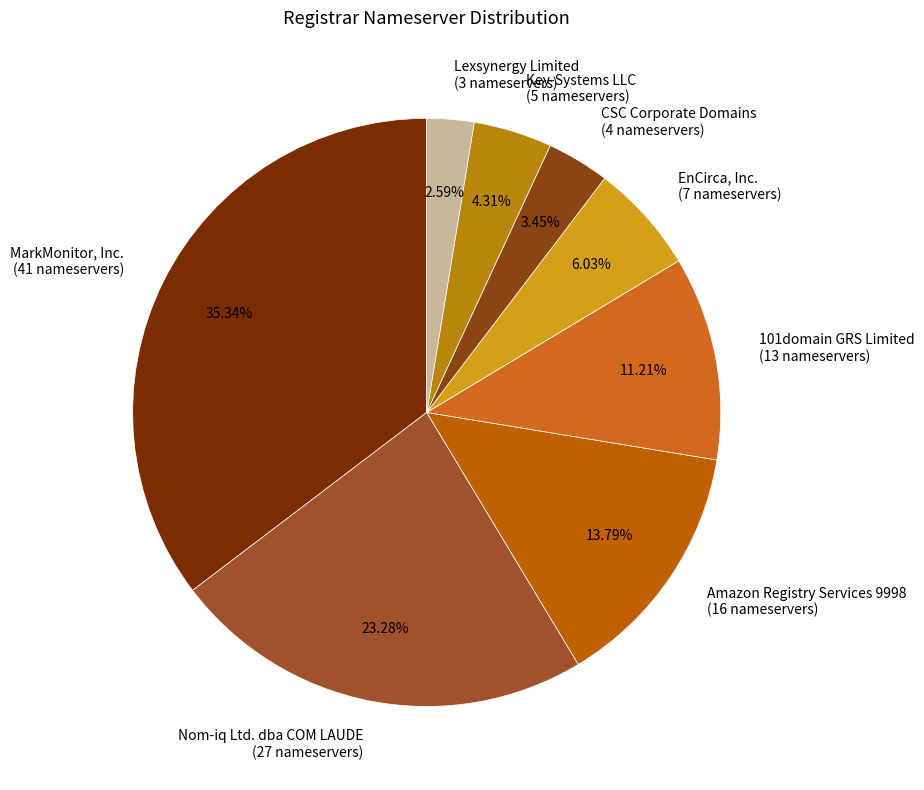

Does CSC Corporate Domains (4 nameservers) represent more than half of the total?

No